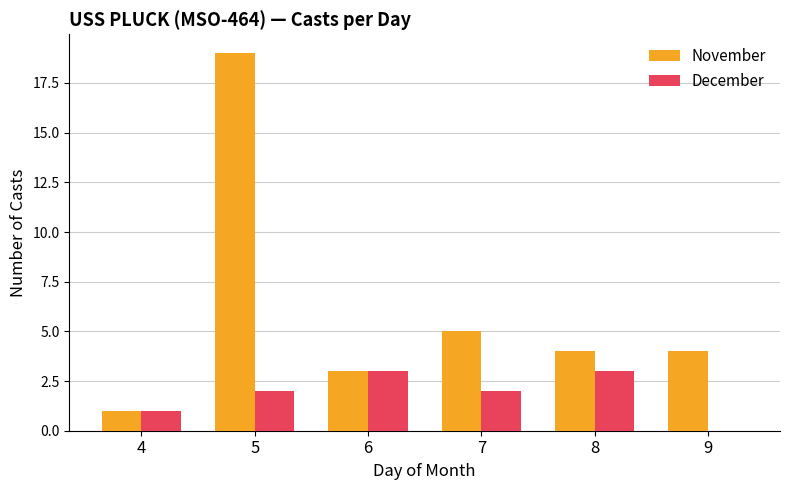

What is the spread (max minus min) of values at 7?

3